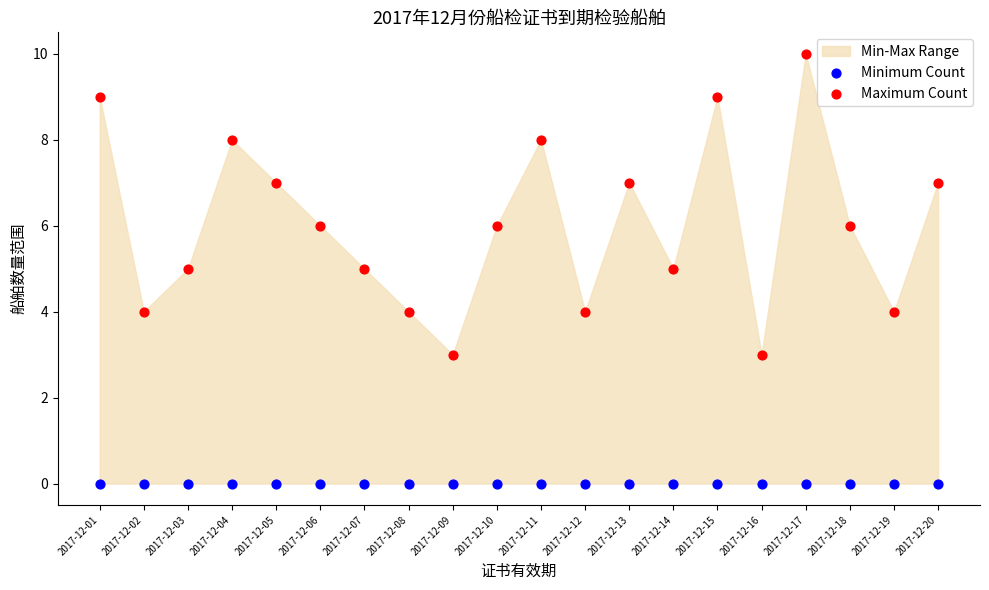

Which series reaches the maximum Y coordinate?

Maximum Count